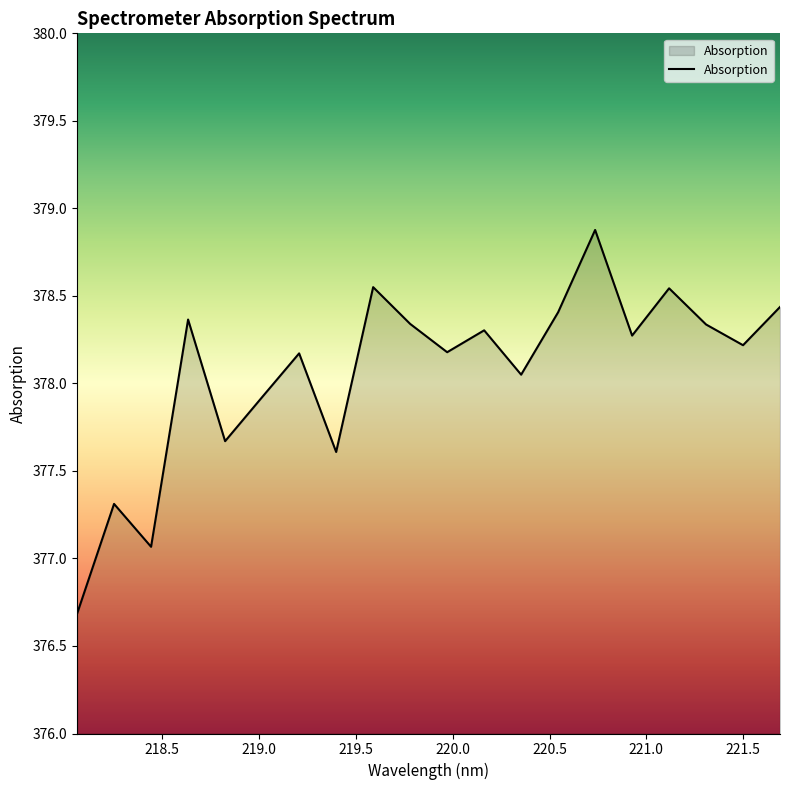

What is the greatest value displayed?

378.9